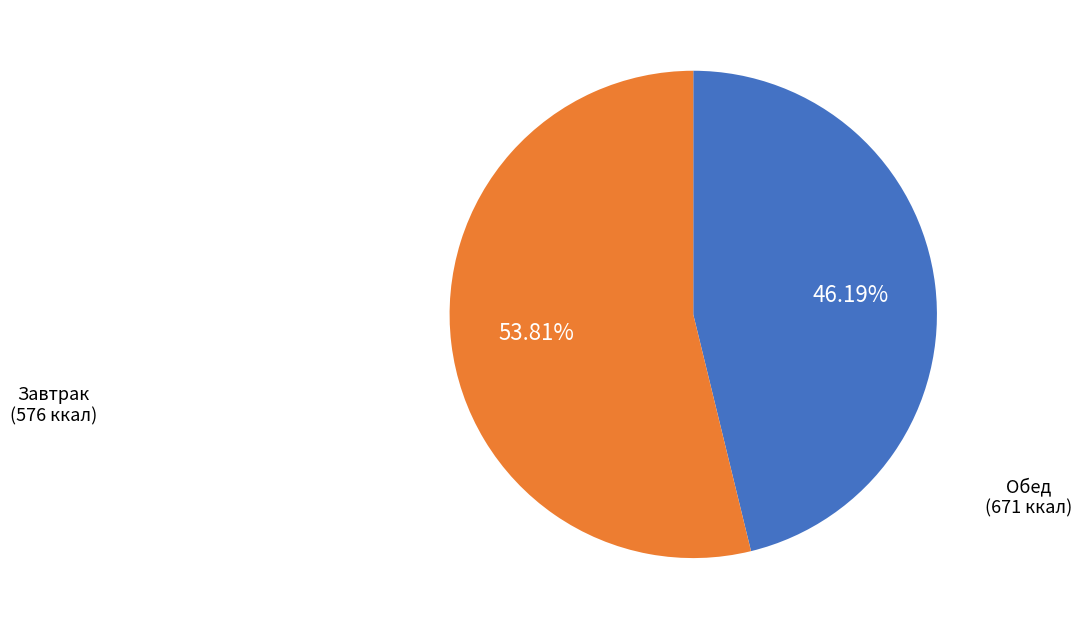

Is there any slice that represents more than half of the pie?

Yes